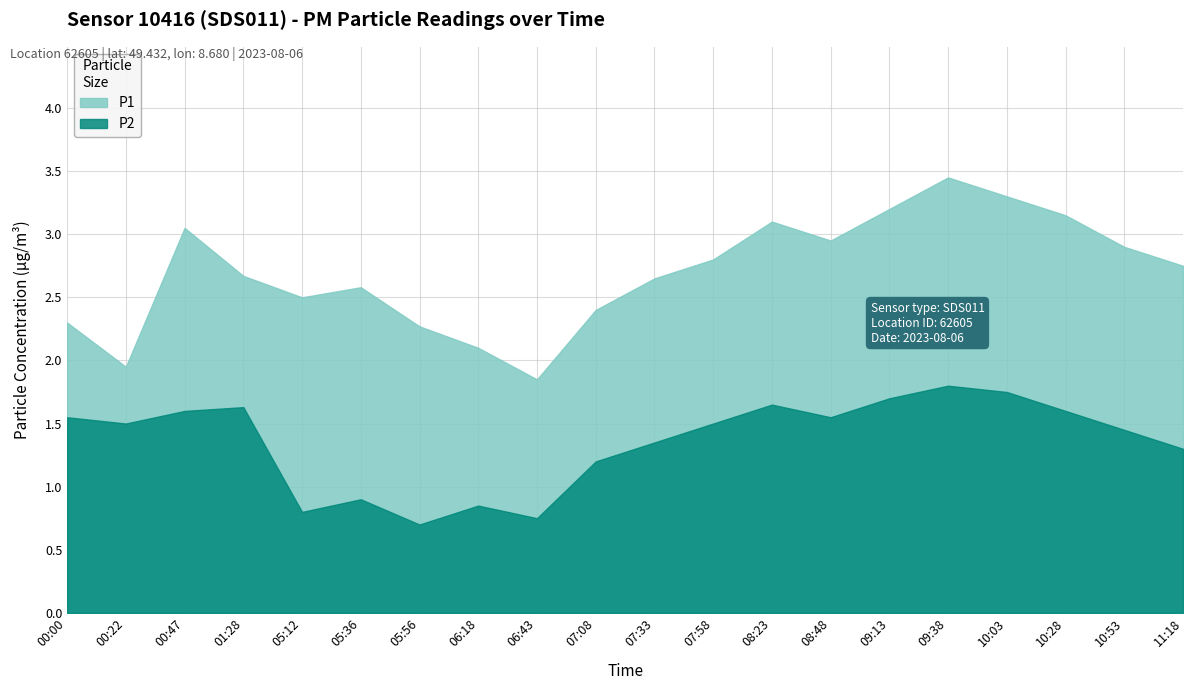

What is the value of the P2 point at the 1st from the left?

1.6